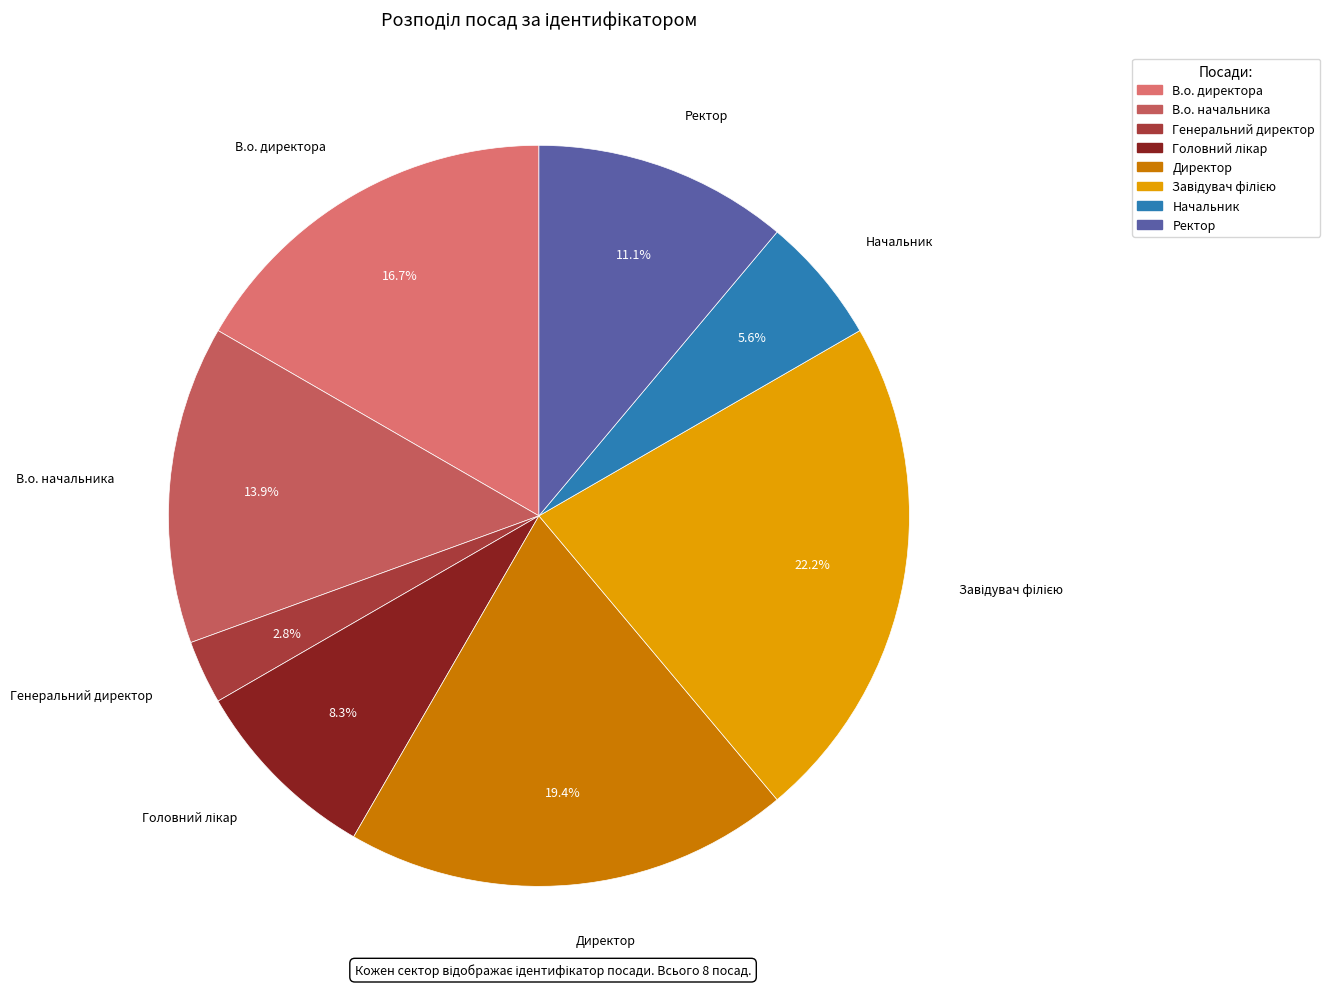

How much of the chart is everything except Директор?

80.6%